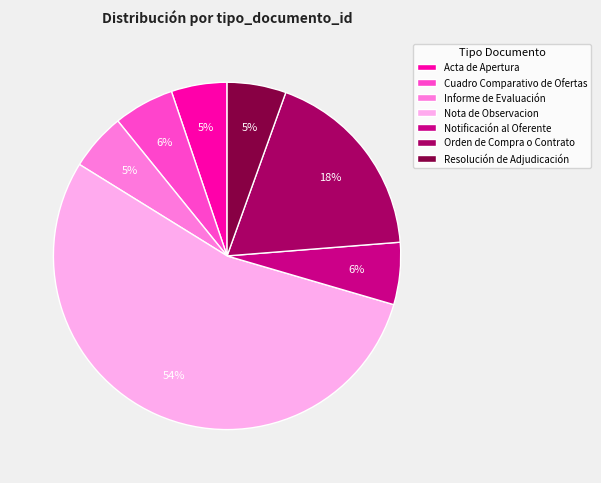

Is it true that Notificación al Oferente is 6% of the pie?

True